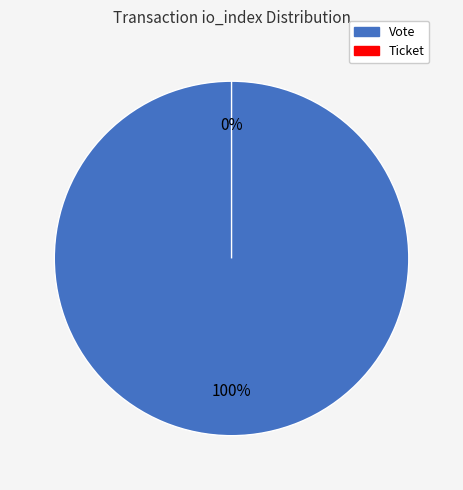

What is the total percentage of Vote and Ticket?

100.0%